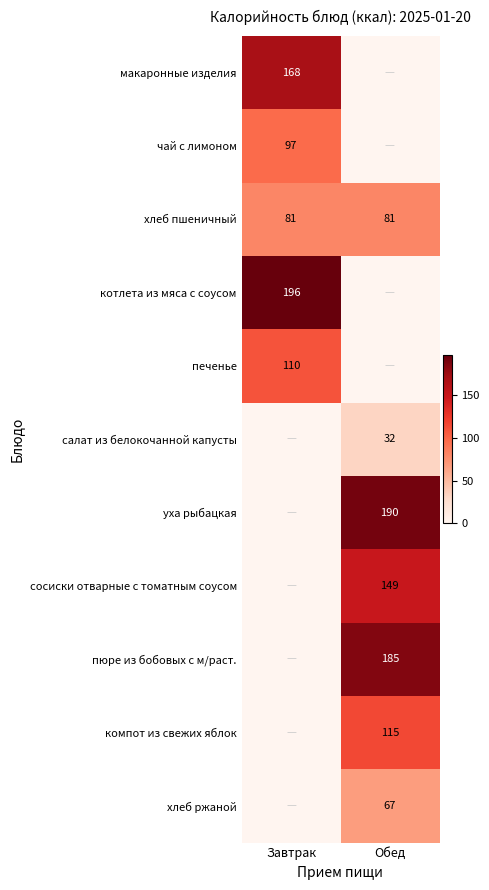

Which label corresponds to the smallest value in the chart?

Обед